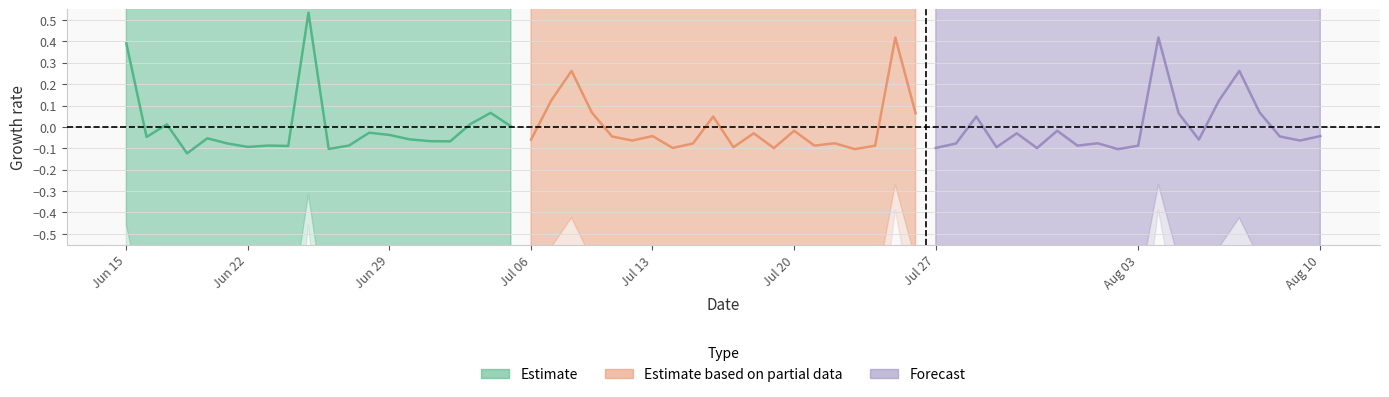

What is the greatest value displayed?

0.5